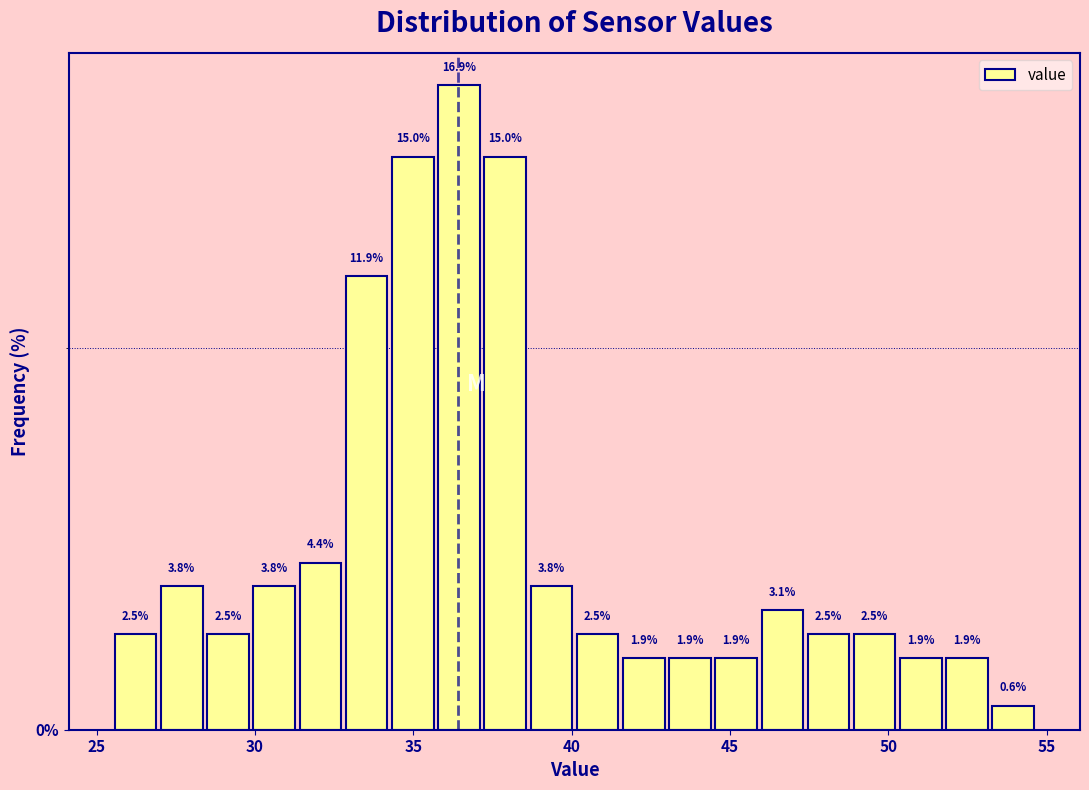

Read against the x-axis, roughly where is the centre of the tallest bar?

36.5